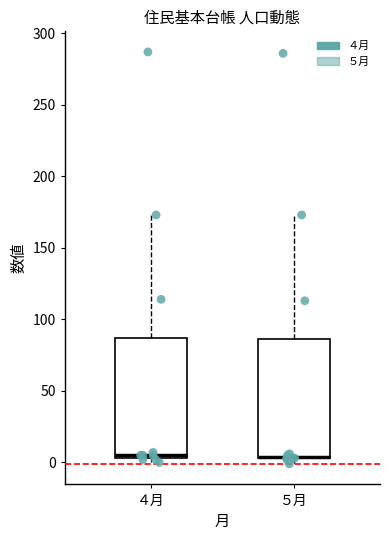

Reading left to right, transcribe this box plot: for each box, give where its median line is, the range the box spans, and where its two whiskers end, as read against the y-axis. The values are not printed on the chart, so give them approximately, as read against the axis.

４月: median 5 (just above the box's lower edge), box 5 to 85, whiskers 0 to 175
５月: median 5 (drawn on the box's lower edge), box 5 to 85, whiskers 0 to 175